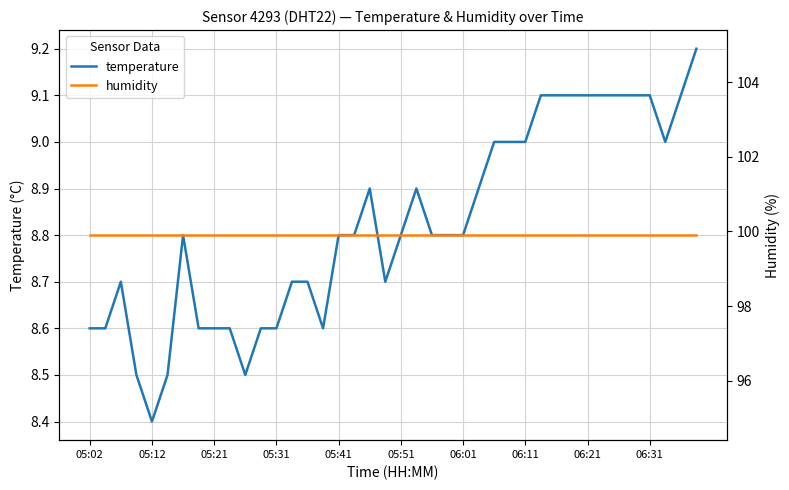

Is the value of humidity at 15 greater than the value of temperature at 22?

Yes